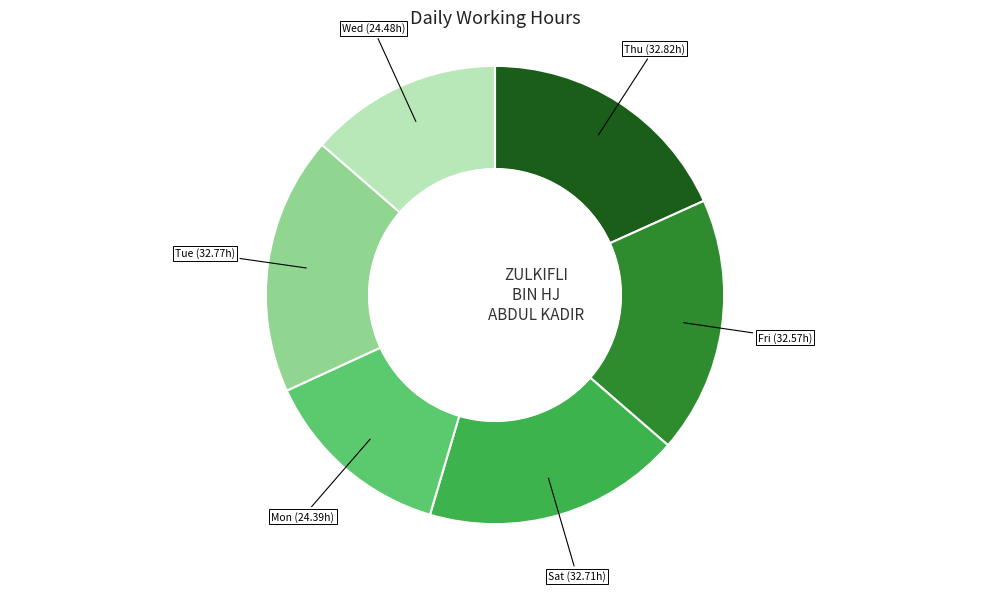

How many segments does this pie chart have?

6